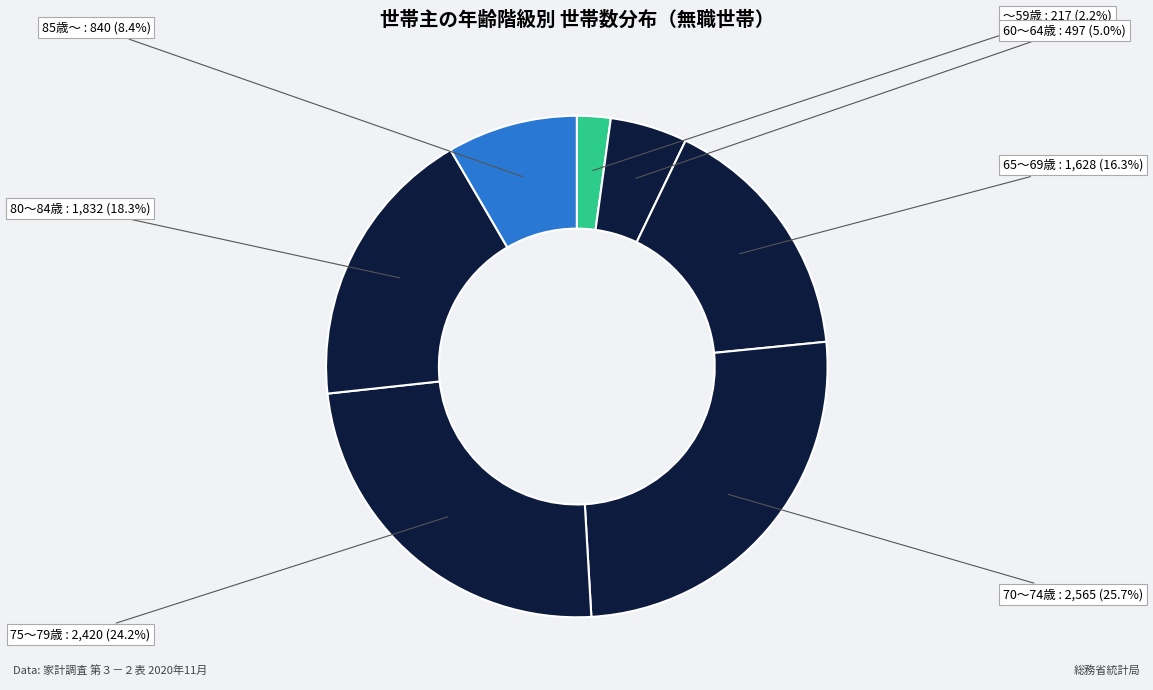

How many segments does this pie chart have?

7